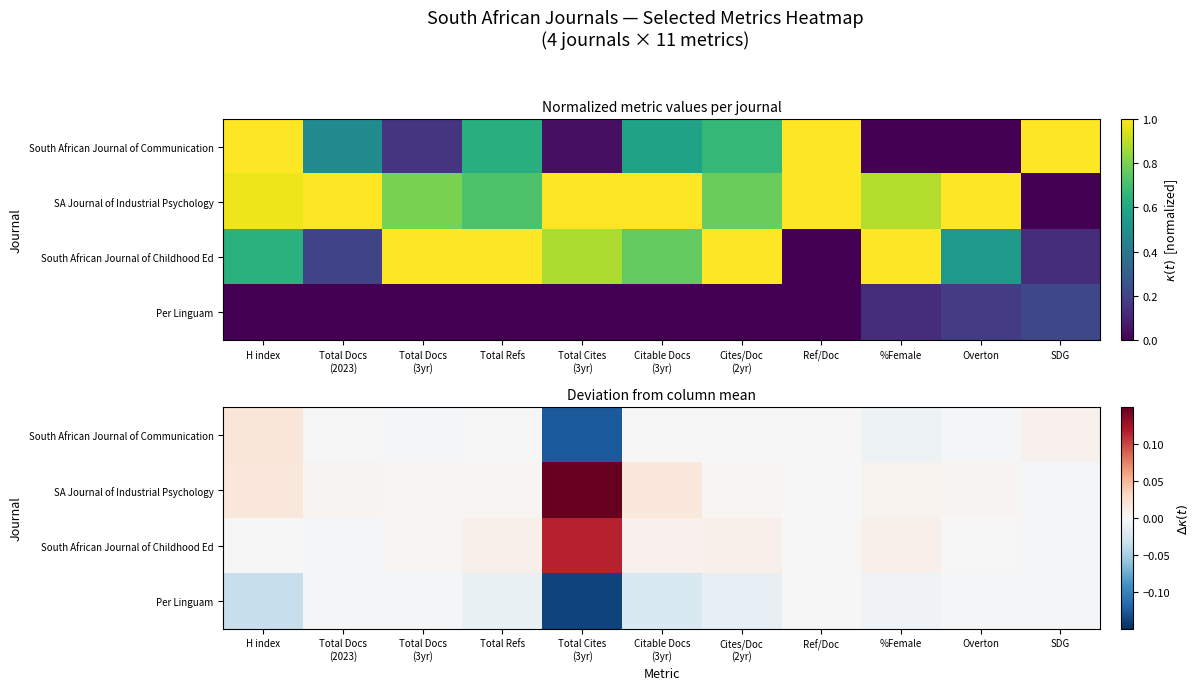

Rank the series at Total Cites (3yr) from lowest to highest value.

Per Linguam, South African Journal of Communication, South African Journal of Childhood Ed, SA Journal of Industrial Psychology